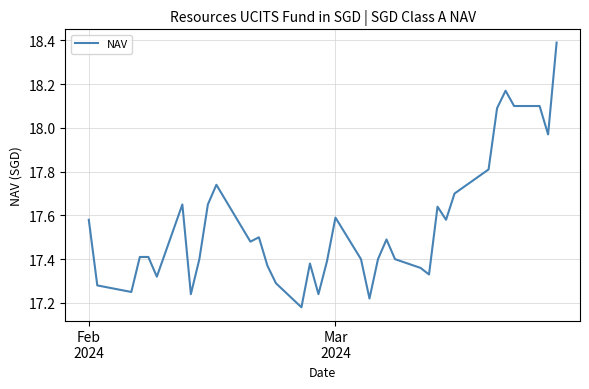

What is the sum of all values?

649.5